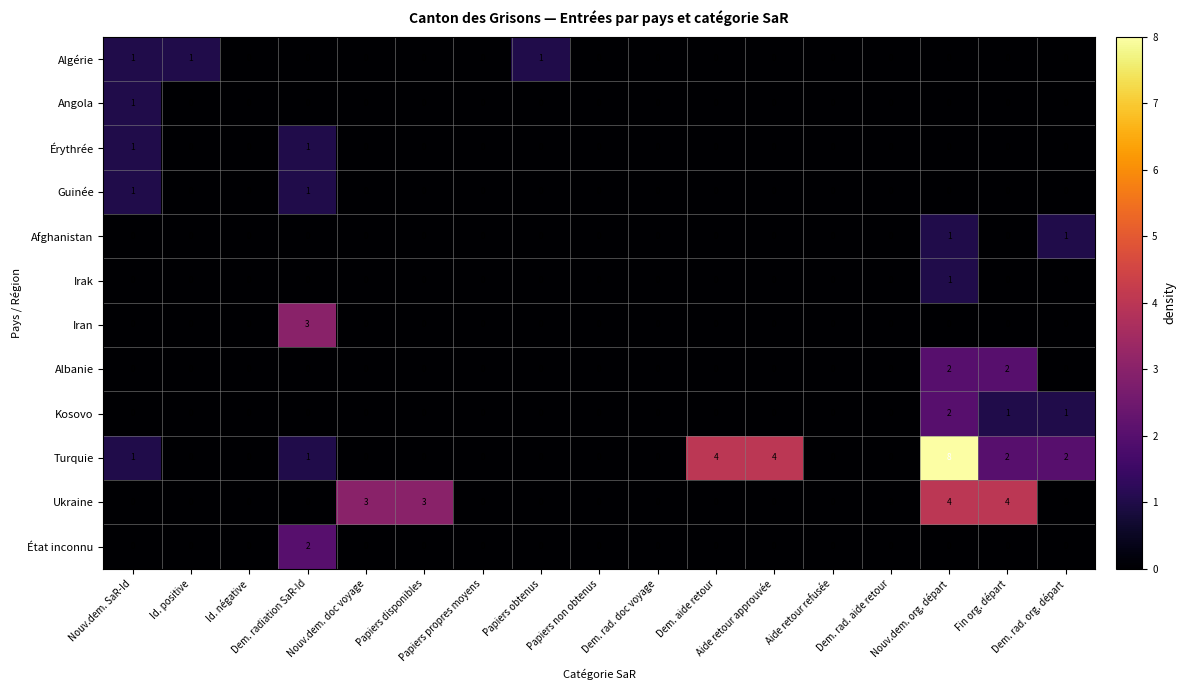

Which series has the largest total across all categories?

Turquie